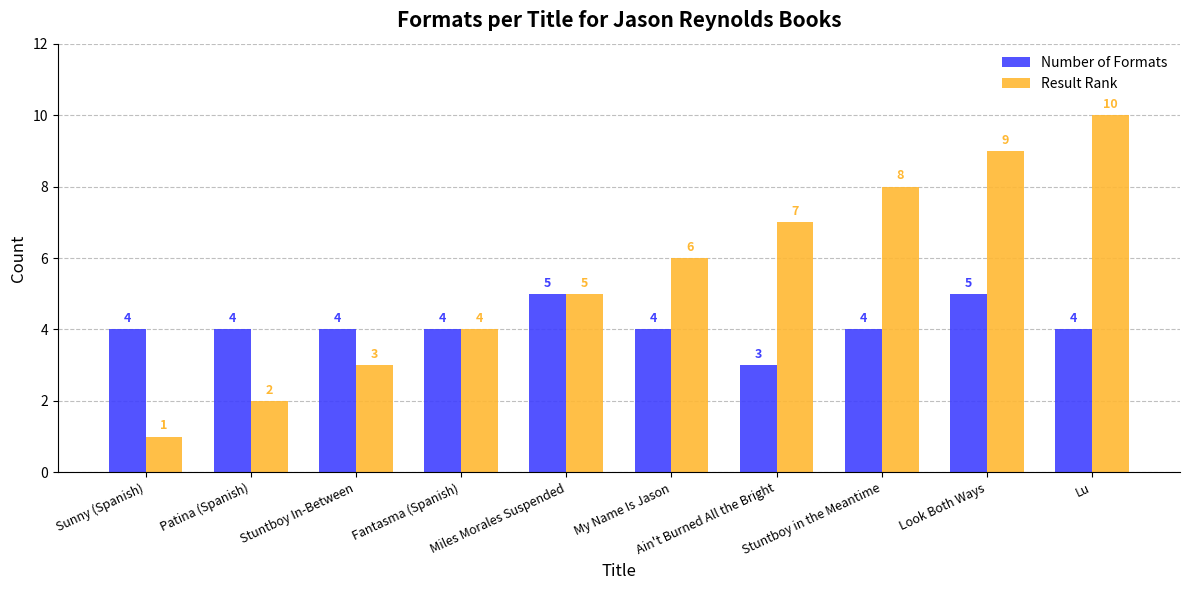

Which series has the largest total across all categories?

Result Rank